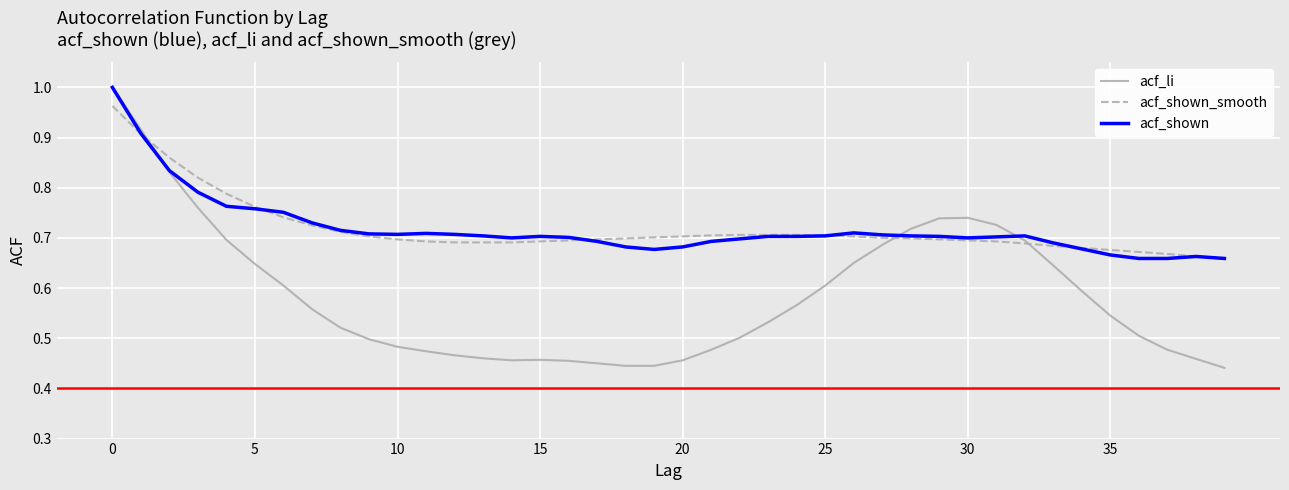

Reading left to right, extract all data points from this chart.

acf_li: 1.0	0.9	0.8	0.8	0.7	0.6	0.6	0.6	0.5	0.5	0.5	0.5	0.5	0.5	0.5	0.5	0.5	0.5	0.4	0.4	0.5	0.5	0.5	0.5	0.6	0.6	0.7	0.7	0.7	0.7	0.7	0.7	0.7	0.6	0.6	0.5	0.5	0.5	0.5	0.4
acf_shown_smooth: 1.0	0.9	0.9	0.8	0.8	0.8	0.7	0.7	0.7	0.7	0.7	0.7	0.7	0.7	0.7	0.7	0.7	0.7	0.7	0.7	0.7	0.7	0.7	0.7	0.7	0.7	0.7	0.7	0.7	0.7	0.7	0.7	0.7	0.7	0.7	0.7	0.7	0.7	0.7	0.7
acf_shown: 1.0	0.9	0.8	0.8	0.8	0.8	0.8	0.7	0.7	0.7	0.7	0.7	0.7	0.7	0.7	0.7	0.7	0.7	0.7	0.7	0.7	0.7	0.7	0.7	0.7	0.7	0.7	0.7	0.7	0.7	0.7	0.7	0.7	0.7	0.7	0.7	0.7	0.7	0.7	0.7